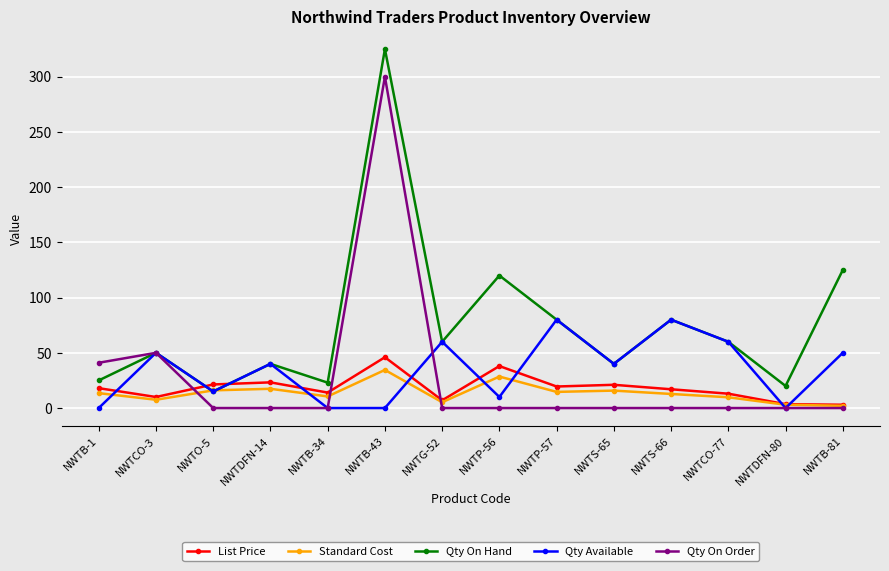

The value of Qty On Hand at NWTB-43 is 544.9. True or false?

False